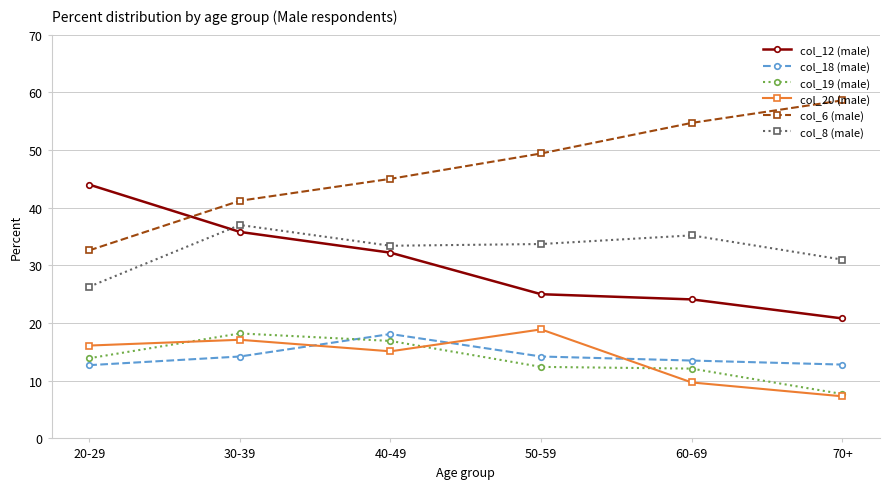

How many data points in col_12 (male) are above 32?

3